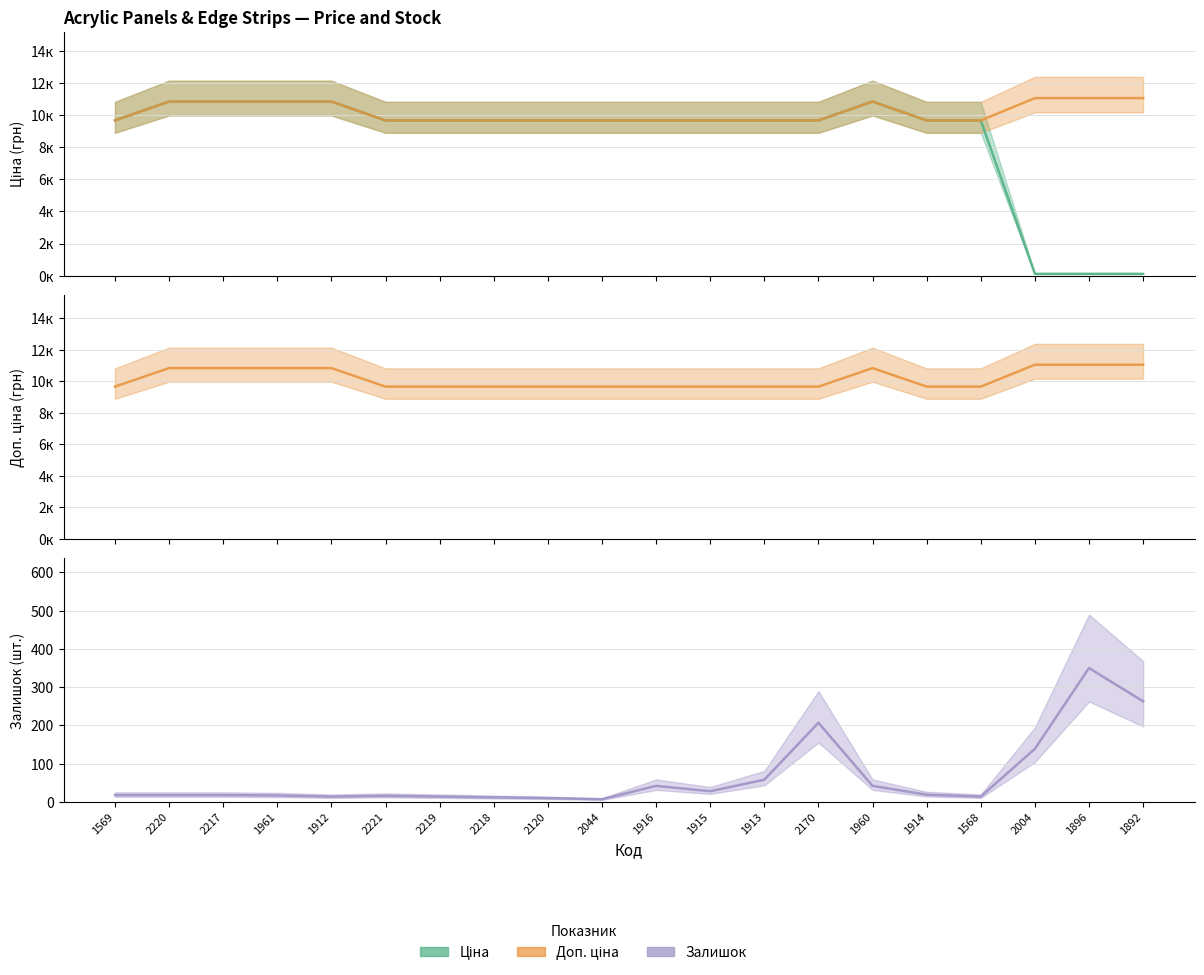

True or false: Ціна and Доп. ціна cross at least once.

False